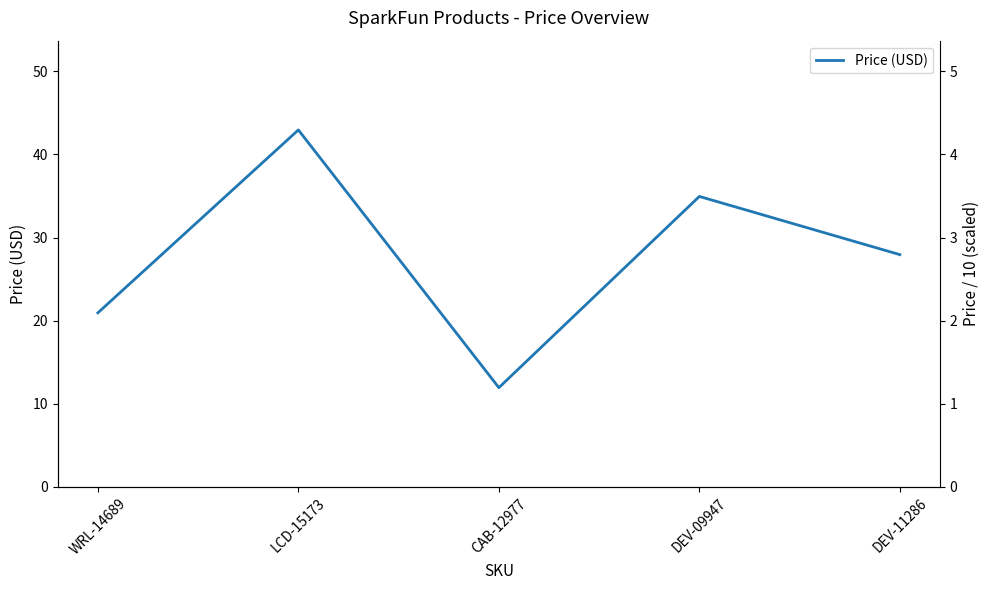

Rank the categories by value from highest to lowest.

LCD-15173, DEV-09947, DEV-11286, WRL-14689, CAB-12977